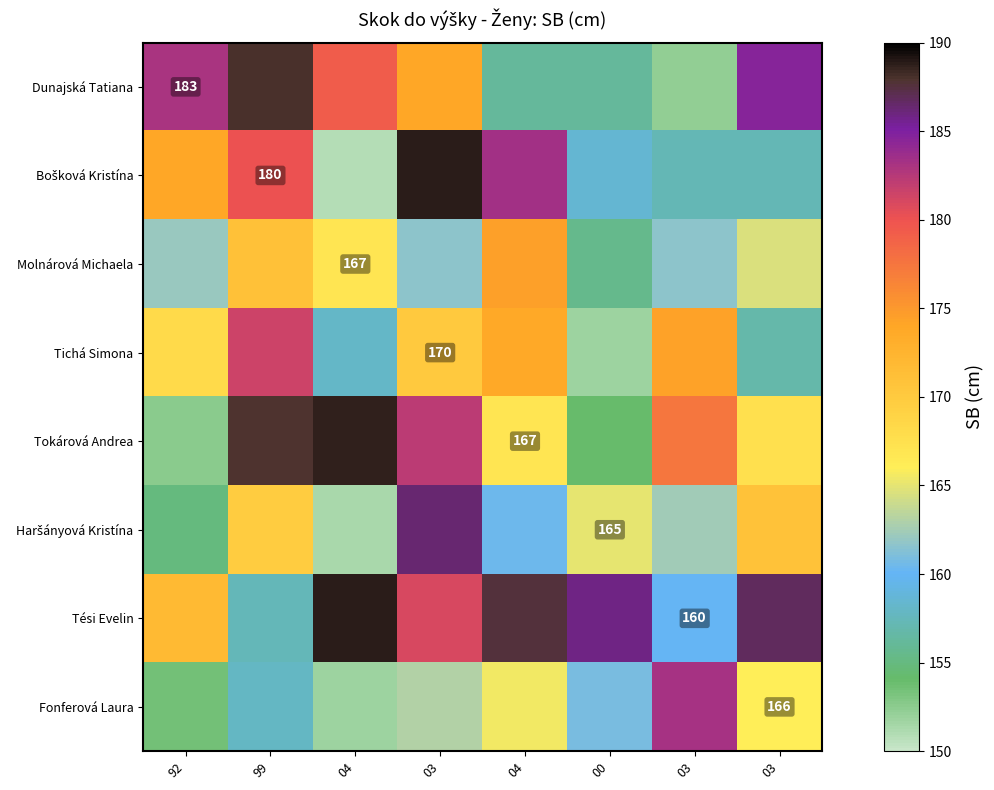

What is the difference between the maximum and minimum values in the Bošková Kristína series?

38.0